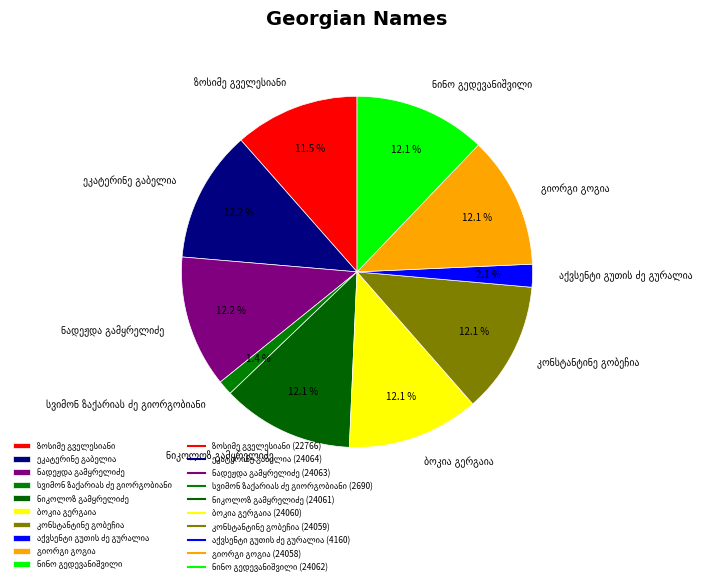

Is there any slice that represents more than half of the pie?

No